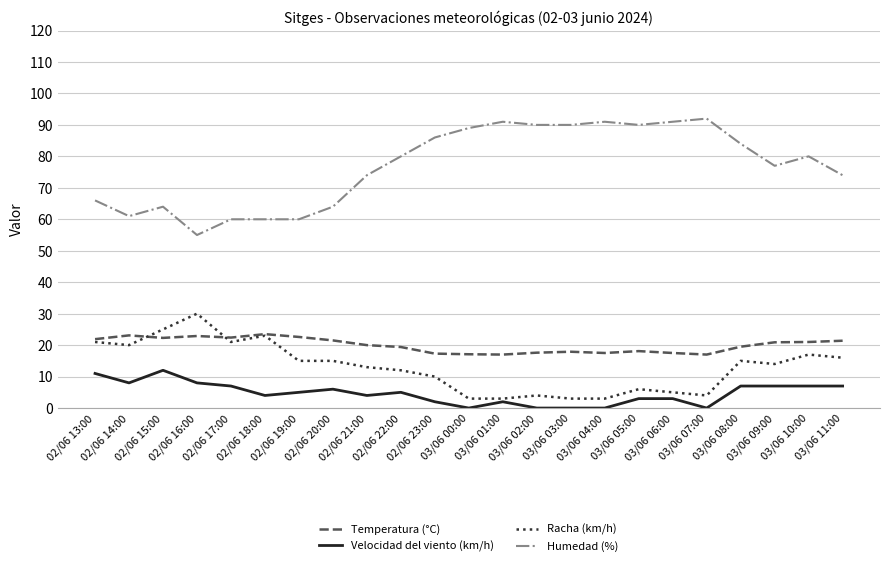

Which series has the largest total across all categories?

Humedad (%)